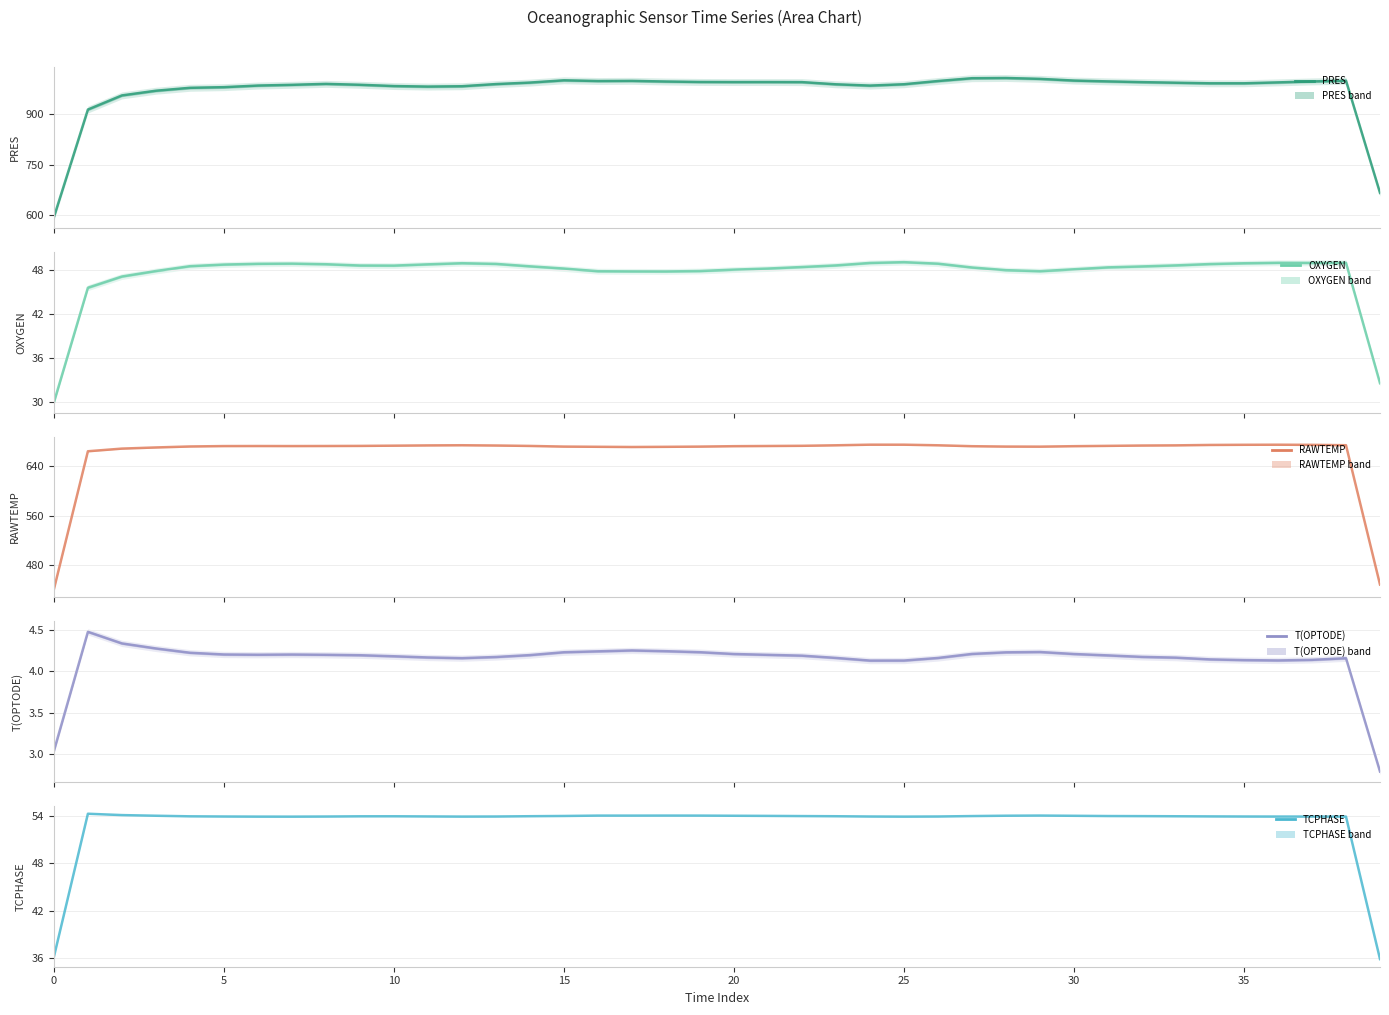

What is the total value across all series at 23?

1770.0